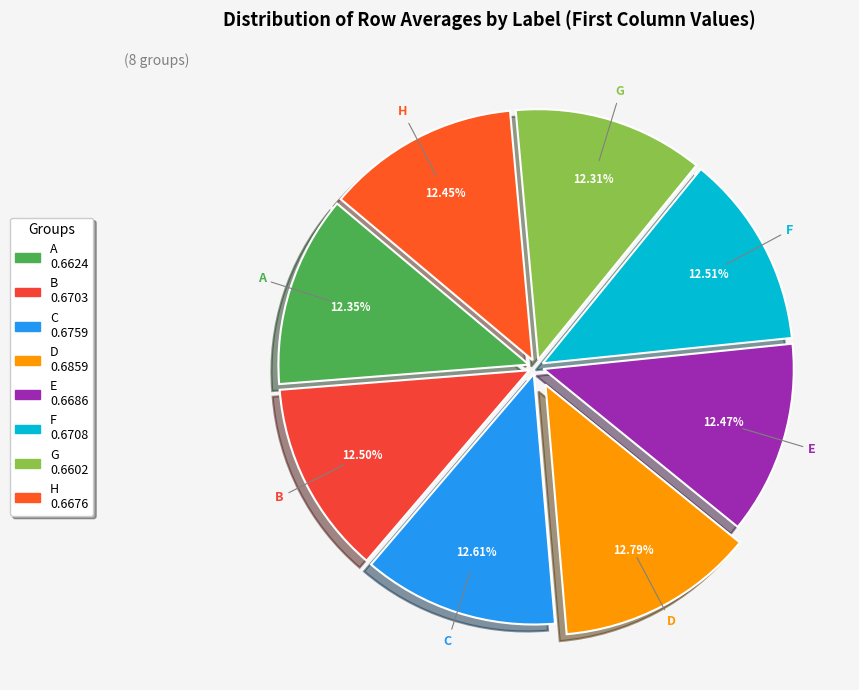

To the nearest percent, what percentage of the pie is D?

13%